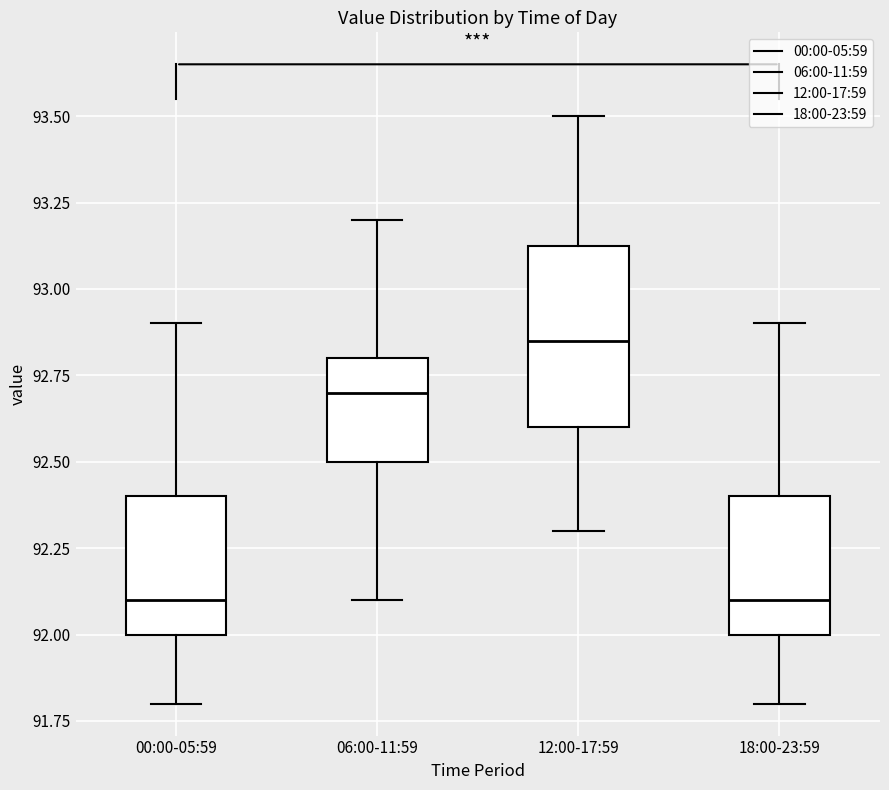

Which box is the tallest, from its lower edge to its upper edge?

12:00-17:59